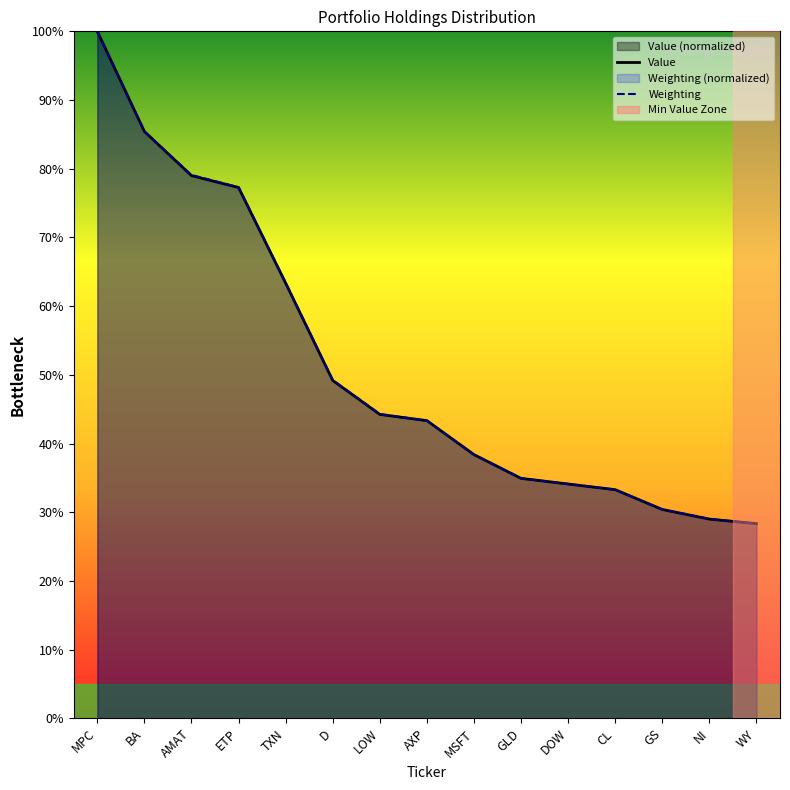

Is the value of Value at WY greater than the value of Weighting at TXN?

No